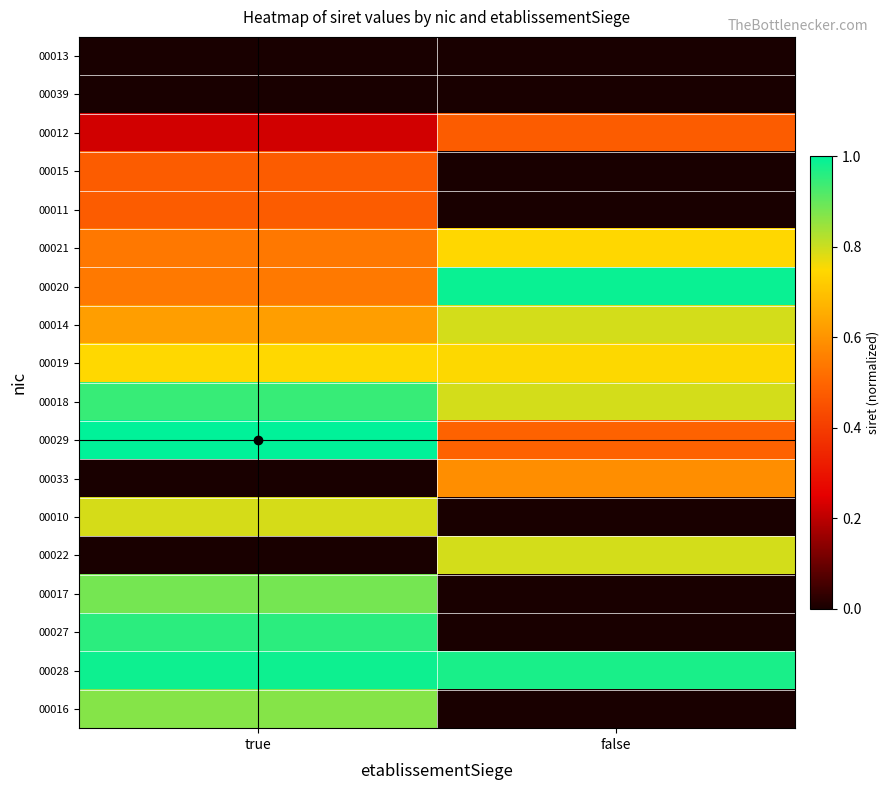

What is the maximum value shown in the chart?

1.0